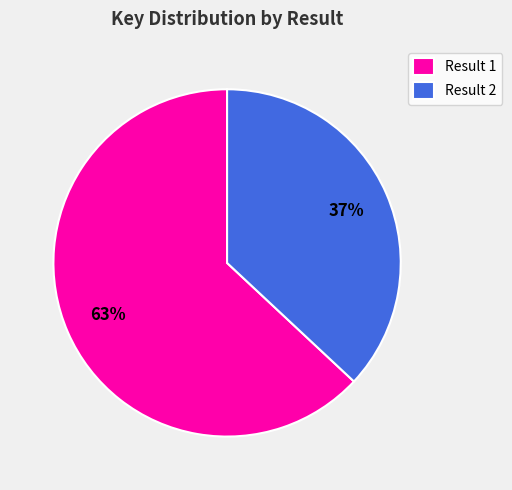

To the nearest percent, what portion does Result 2 represent?

37%